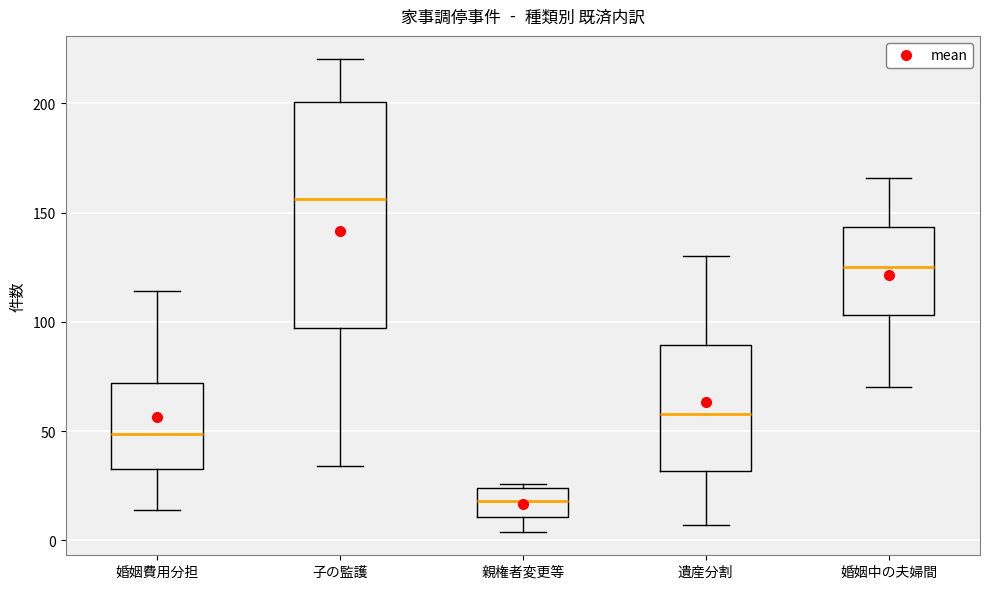

Which box's median line is the highest?

子の監護